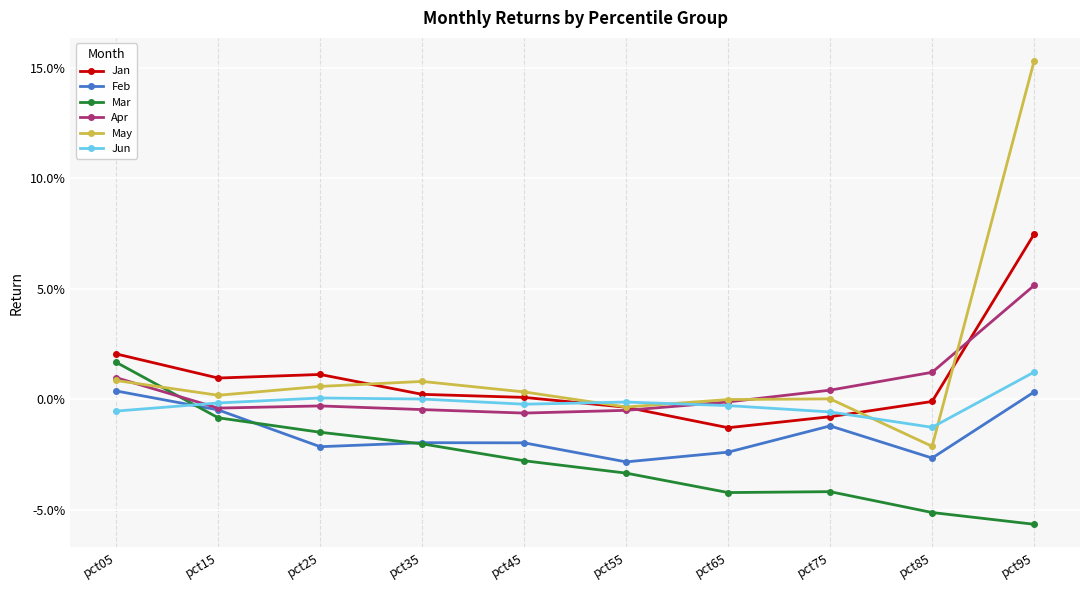

Rank the series by their maximum value, from highest to lowest.

May, Jan, Apr, Mar, Jun, Feb